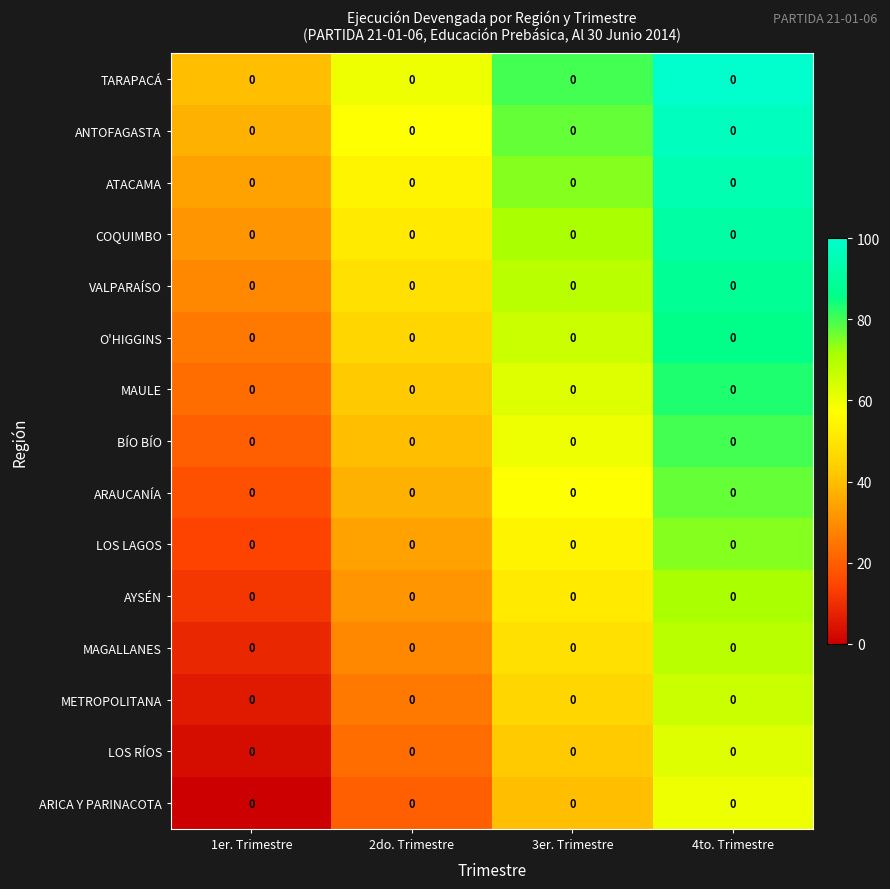

True or false: MAULE has a value of 93.1 at 3er. Trimestre.

False